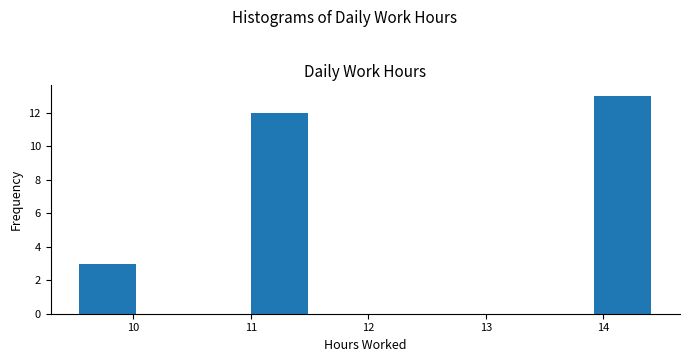

Reading left to right, transcribe this chart: for each bar, give the range it covers on the x-axis and its height. Neither the bar edges nor the heights are printed on the chart, so give them approximately, as read against the axes.

9.5 to 10.0: 3
10.0 to 10.5: 0
10.5 to 11.0: 0
11.0 to 11.5: 12
11.5 to 12.0: 0
12.0 to 12.5: 0
12.5 to 12.9: 0
12.9 to 13.4: 0
13.4 to 13.9: 0
13.9 to 14.4: 13